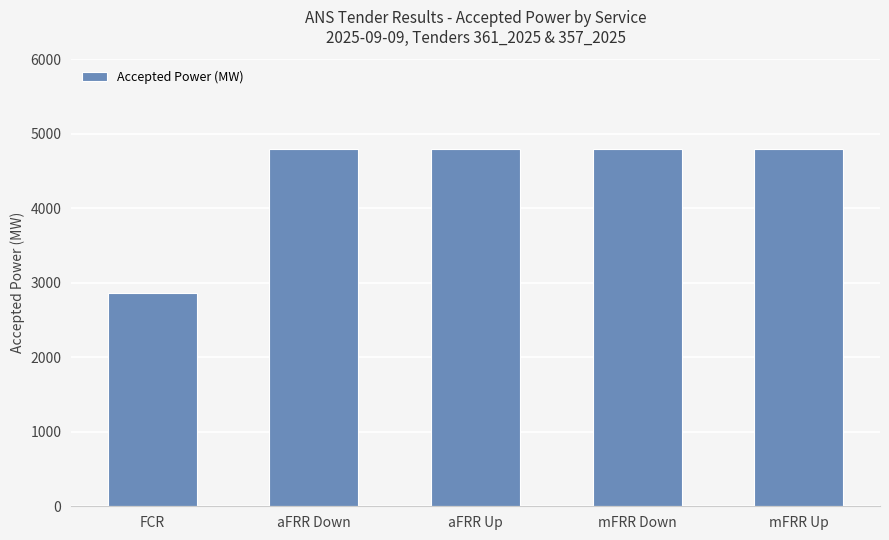

Reading right to left, list all the values displayed in this chart.

4800	4800	4800	4800	2864